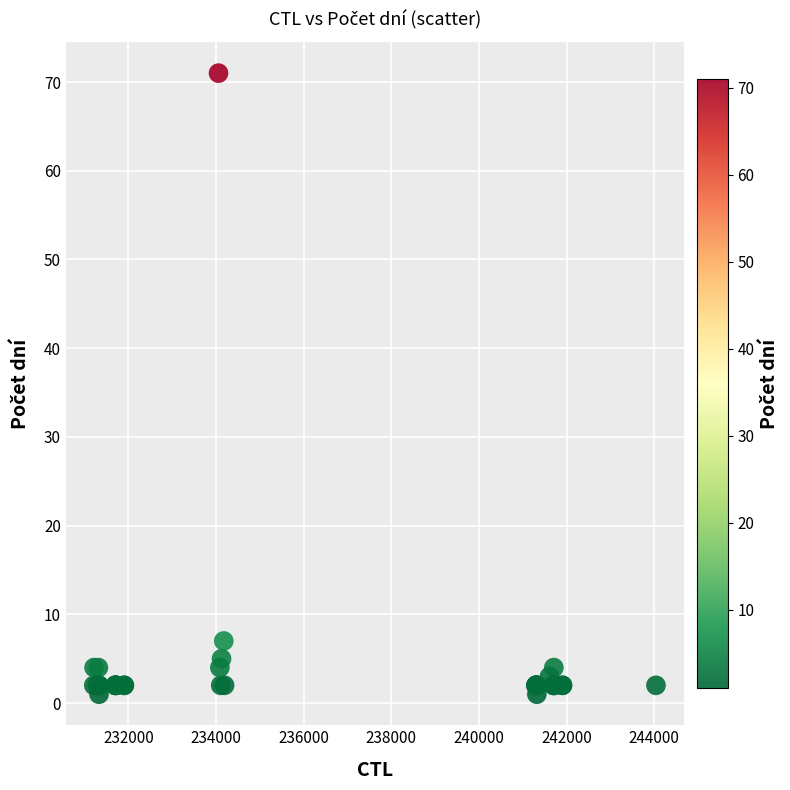

What Y value in the scatter plot is closest to 36?

7